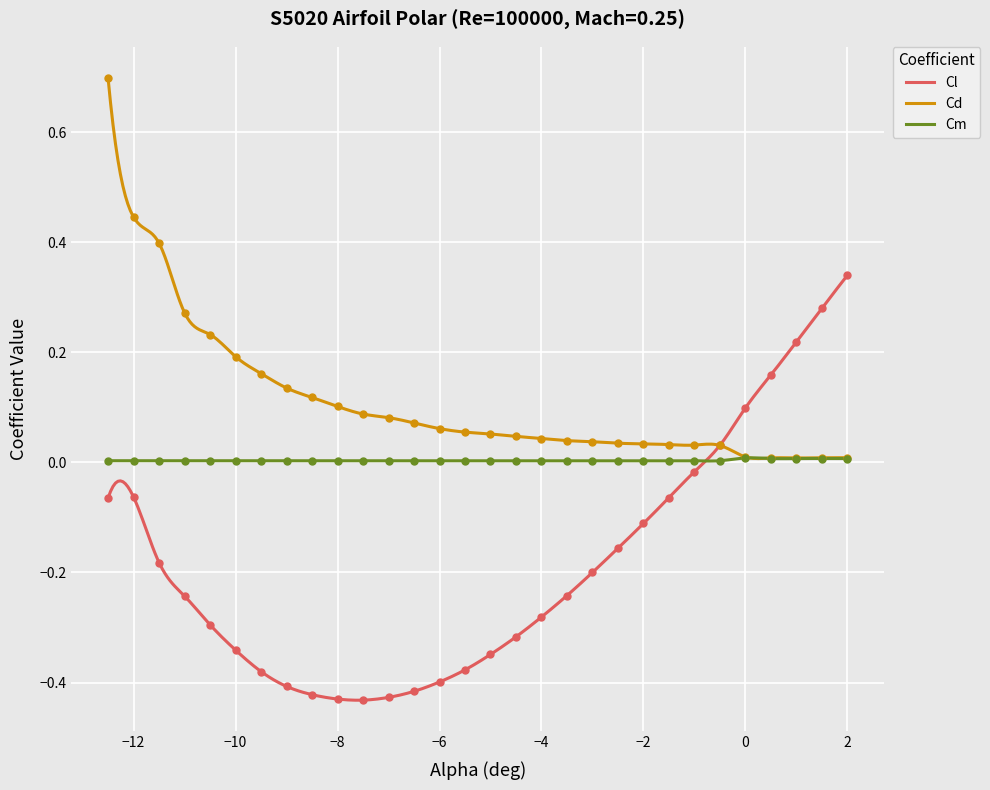

Which series has the widest spread of Y values?

Cl